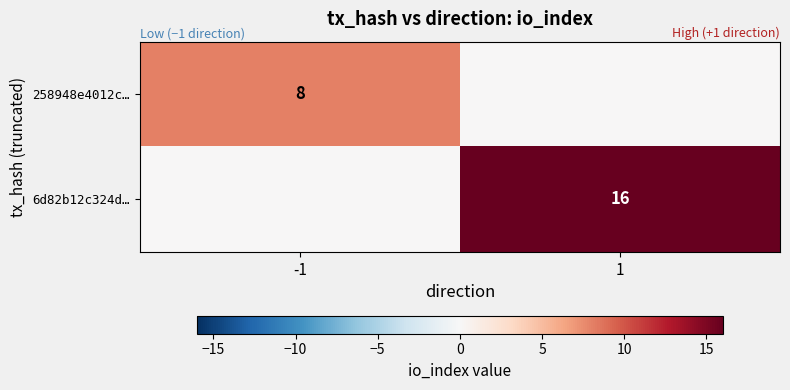

Is it true that 258948e4012c… equals 8 at -1?

True